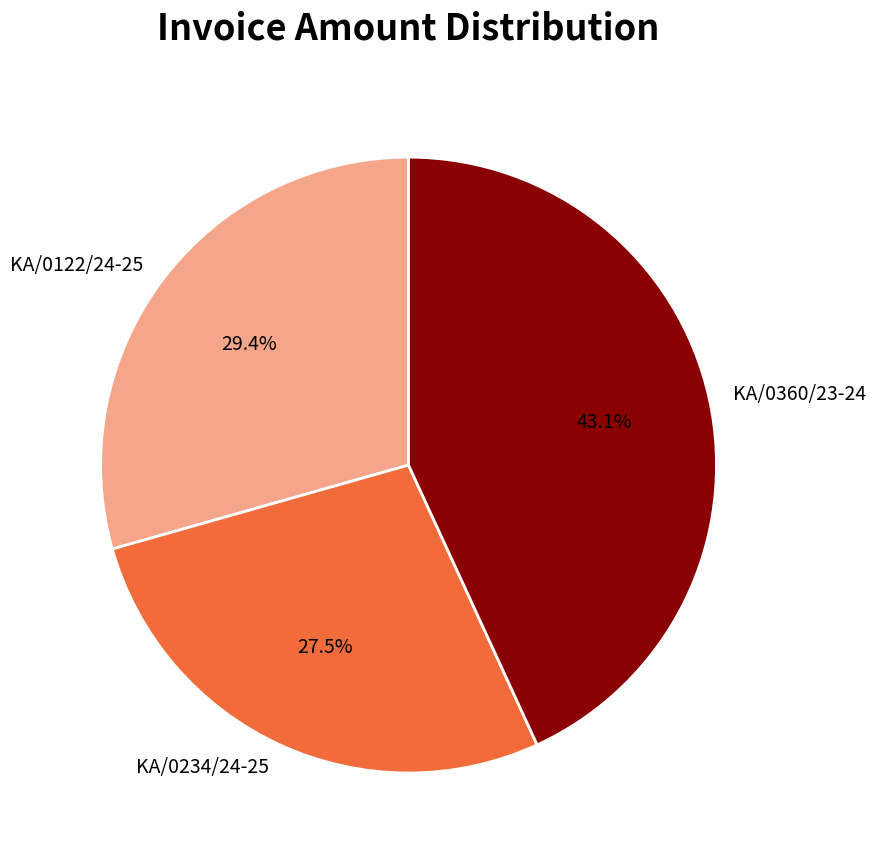

What percentage is NOT represented by KA/0122/24-25?

70.6%